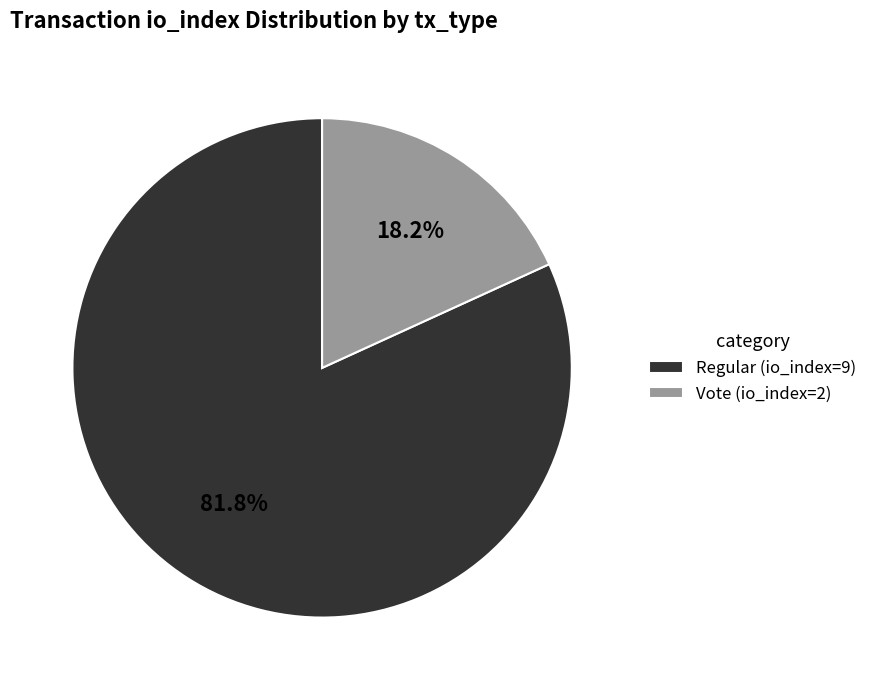

To the nearest percent, what portion does Regular (io_index=9) represent?

82%